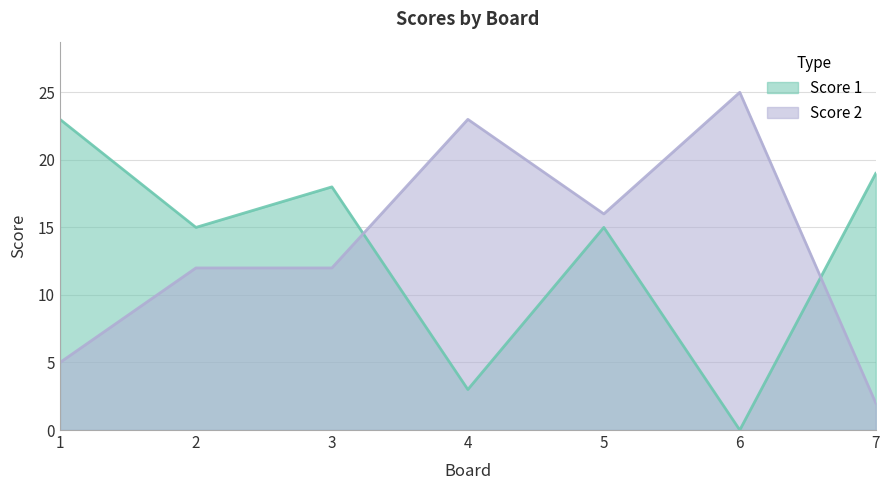

Reading left to right, extract all data points from this chart.

Score 1: 23	15	18	3	15	0	19
Score 2: 5	12	12	23	16	25	2